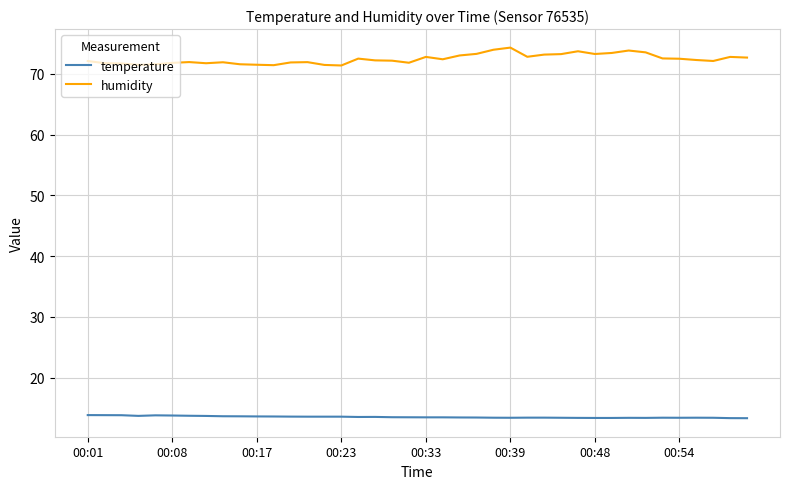

What is the difference between the maximum and minimum values in the humidity series?

2.9